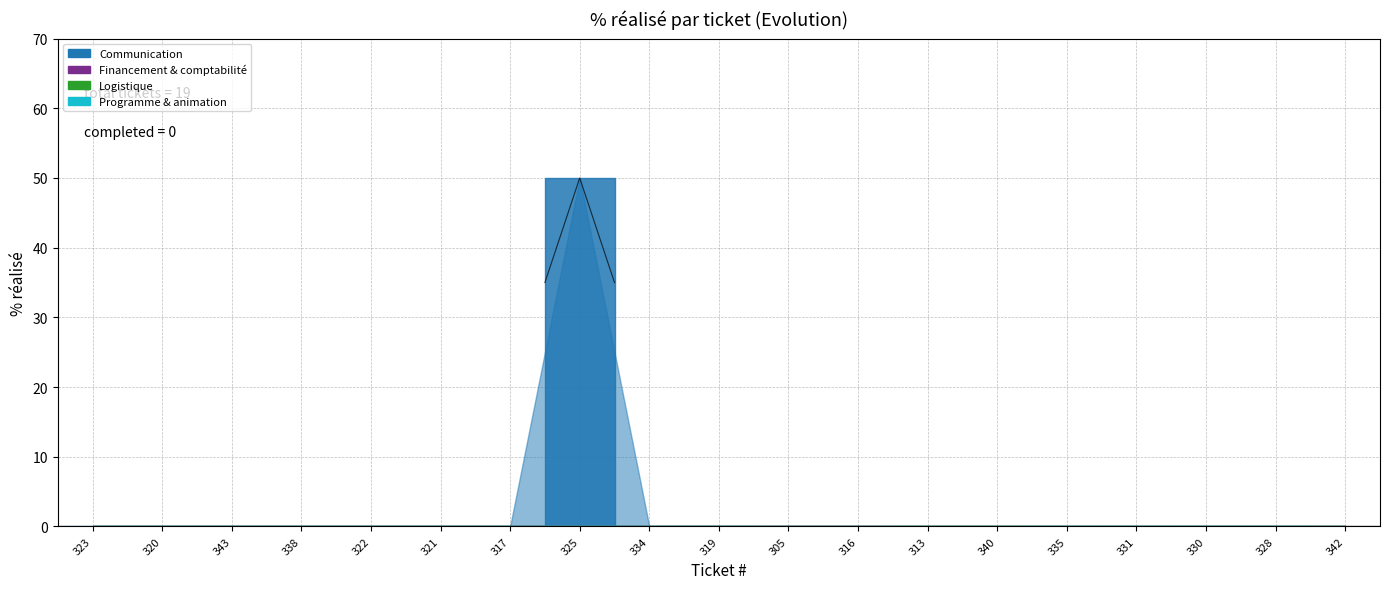

What is the difference between the maximum and minimum values?

50